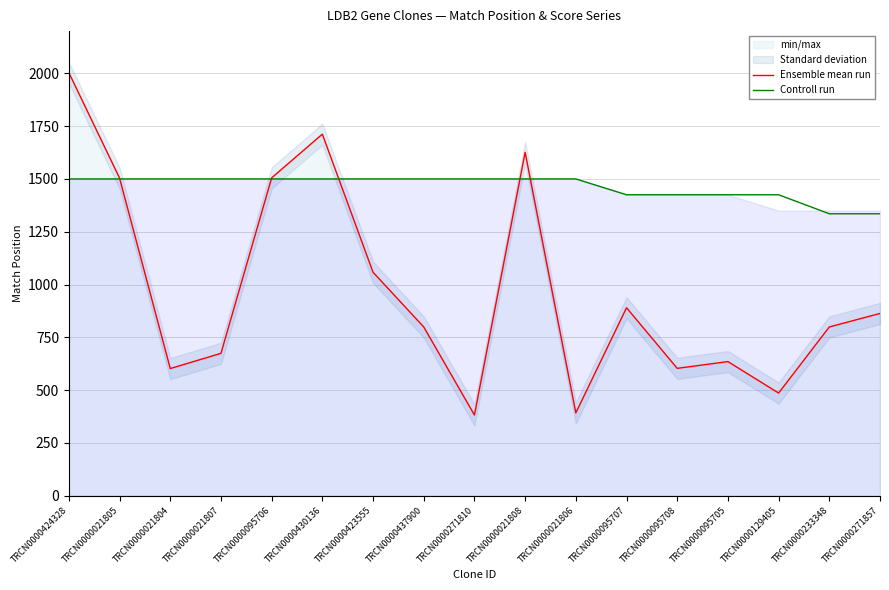

Is it true that Ensemble mean run equals 2409 at TRCN0000021808?

False